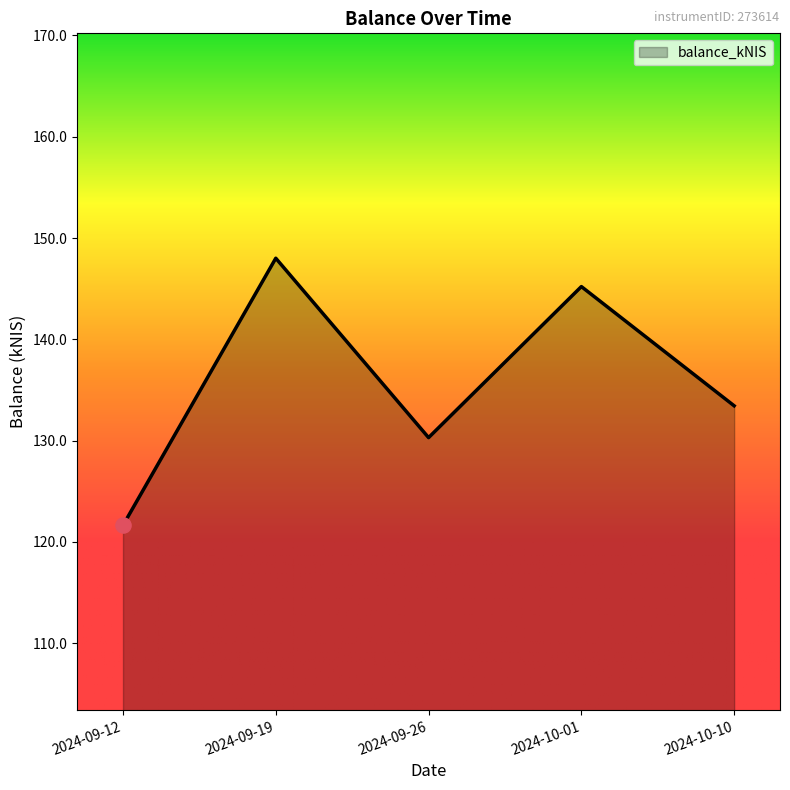

What is the ratio of the value at 2024-10-01 to the value at 2024-10-10?

1.1